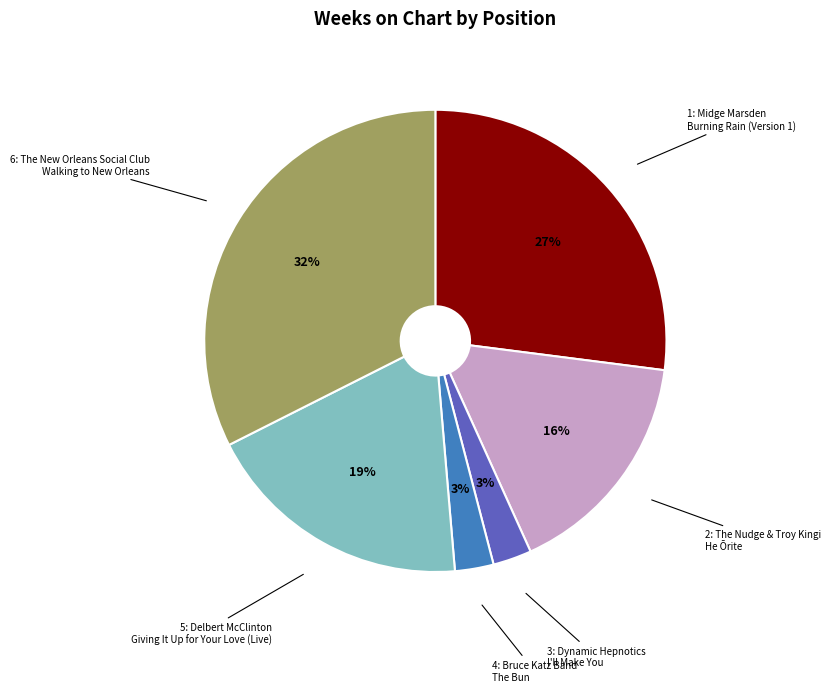

What is the largest slice in the pie chart?

6: The New Orleans Social Club Walking to New Orleans